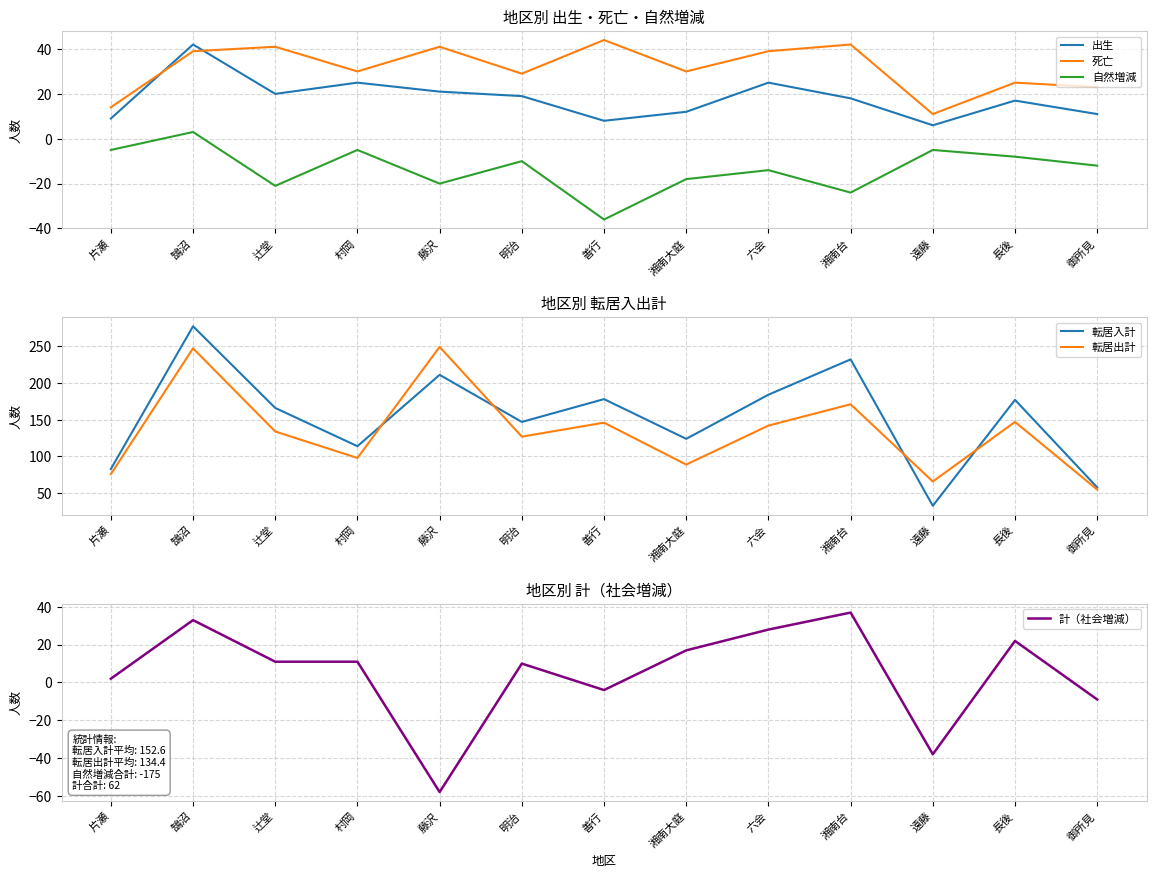

The value of 出生 at 藤沢 is 21. True or false?

True